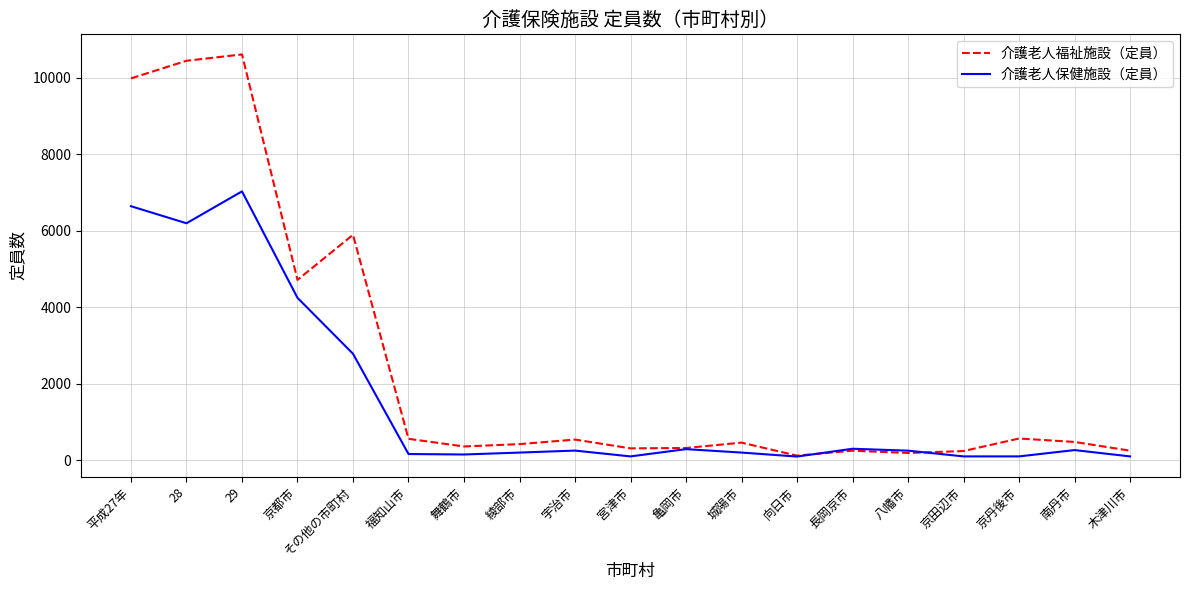

What are all the series names shown in the legend?

介護老人福祉施設（定員）, 介護老人保健施設（定員）